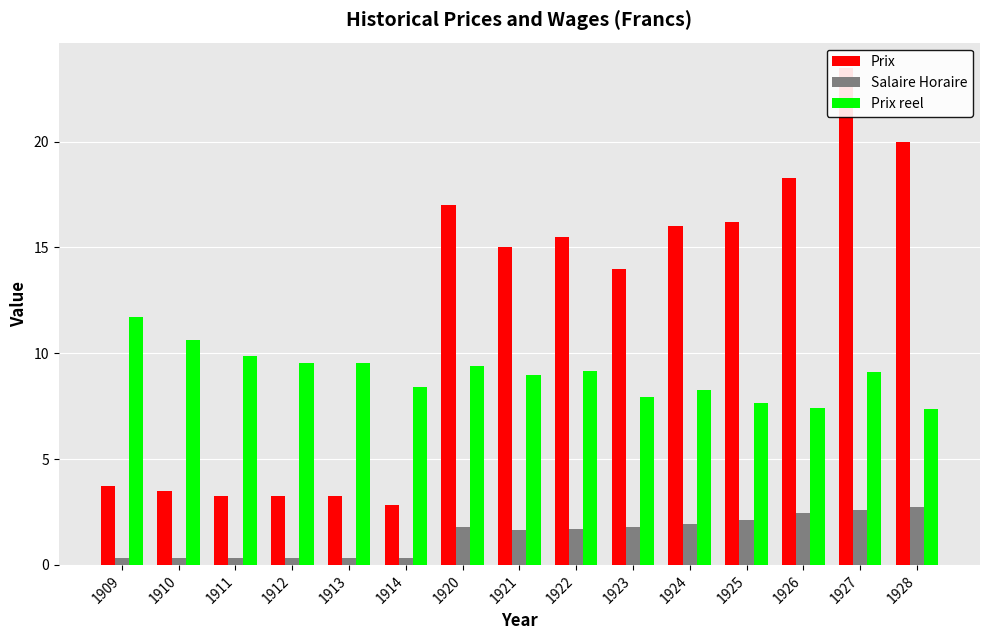

How many groups of bars are there?

15